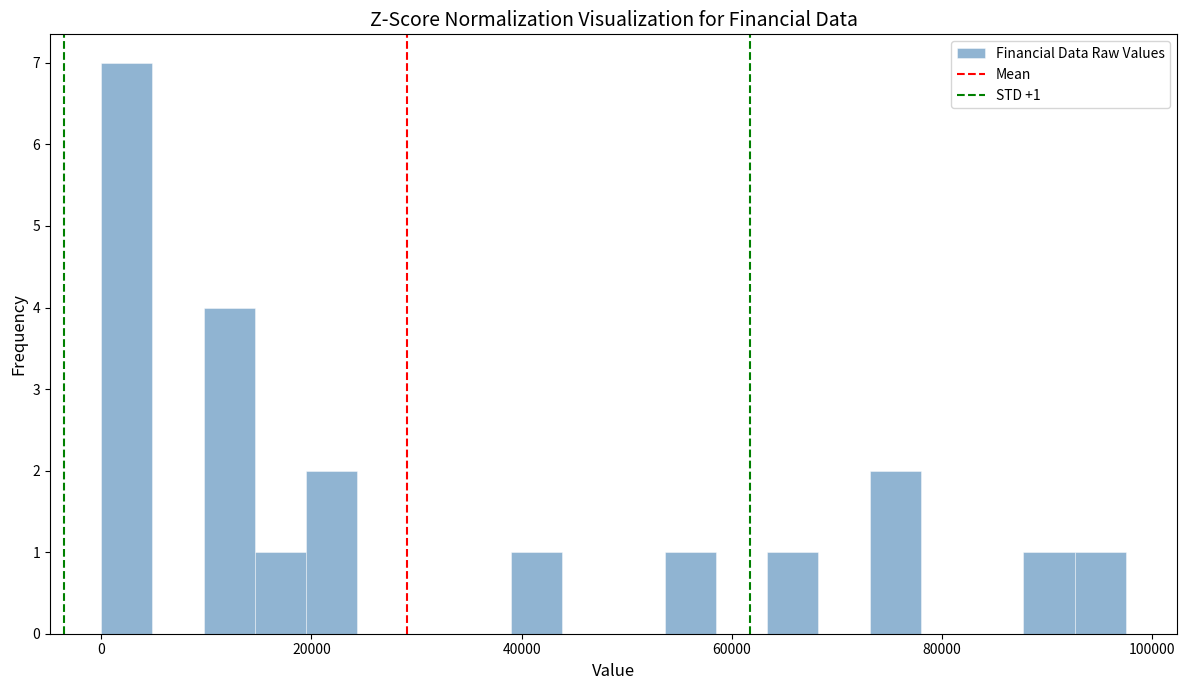

Around what value on the x-axis is the tallest bar? Give the approximate position of its centre, as read against the axis.

2000